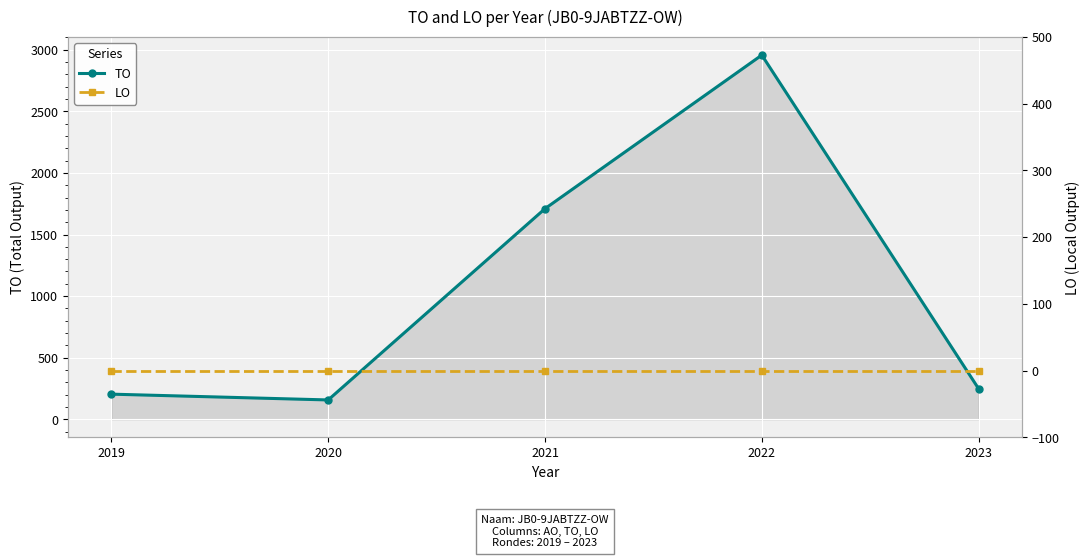

Rank the series by their average value, from highest to lowest.

TO, LO